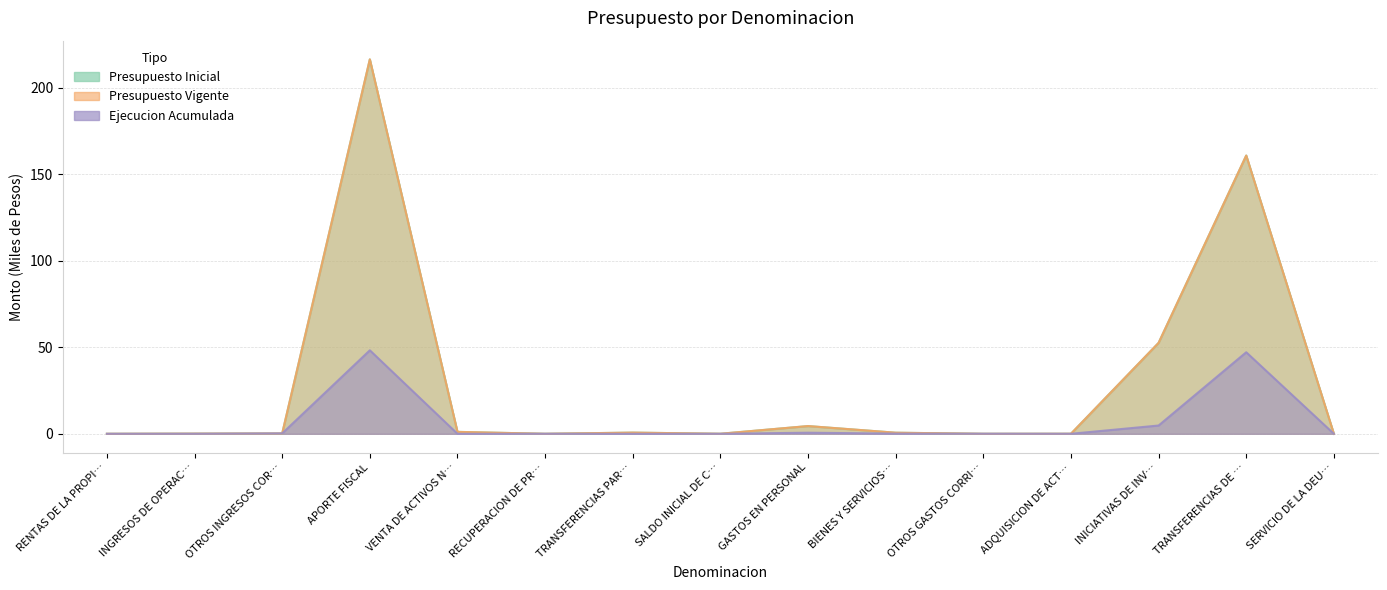

Where is Presupuesto Vigente nearest to the value 108?

TRANSFERENCIAS DE …